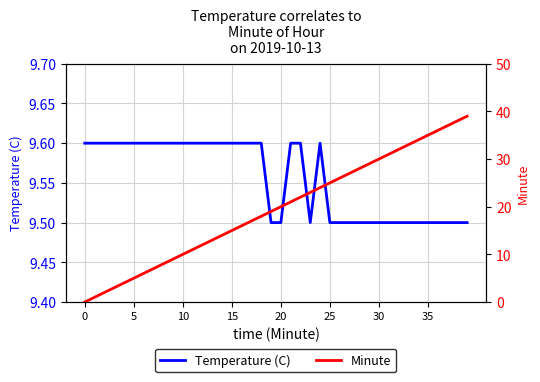

Is the value of Temperature (C) at 35 greater than the value of Minute at 24?

No